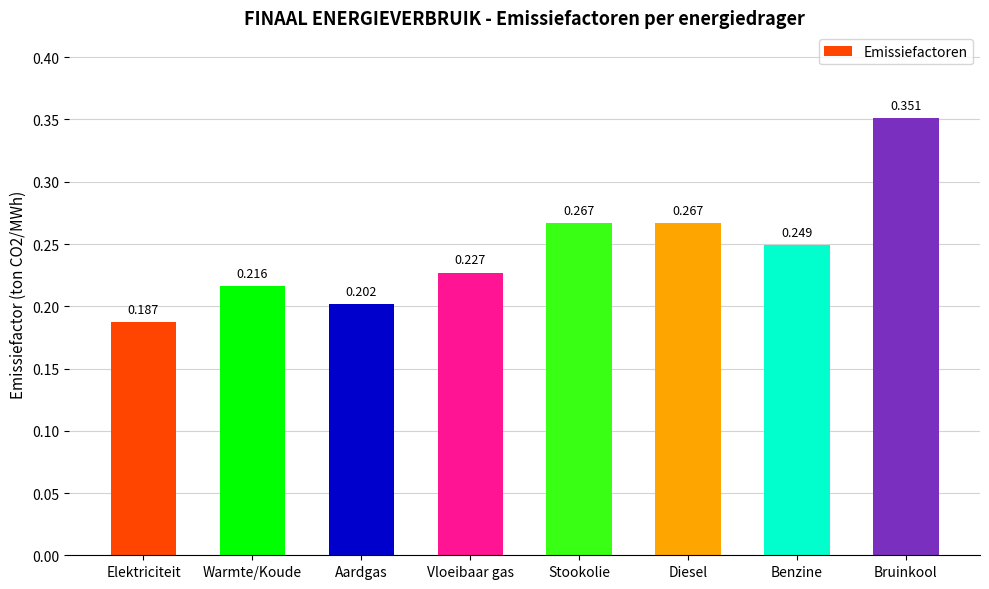

At which category does the chart reach its minimum across all series?

Elektriciteit